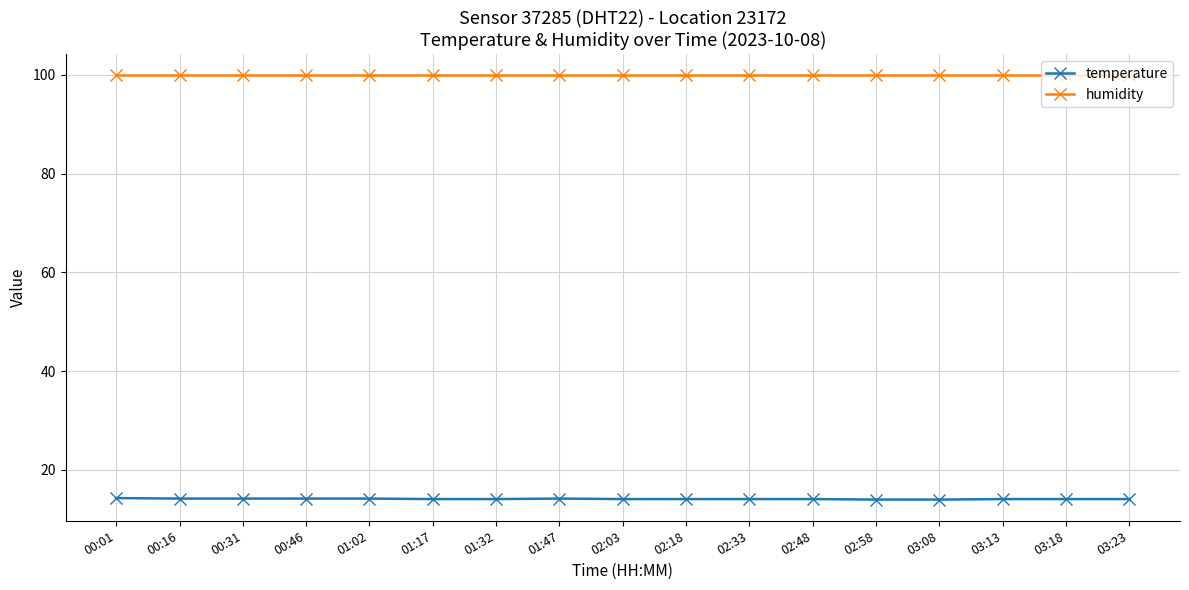

Is this an area chart (filled region under the line)?

No